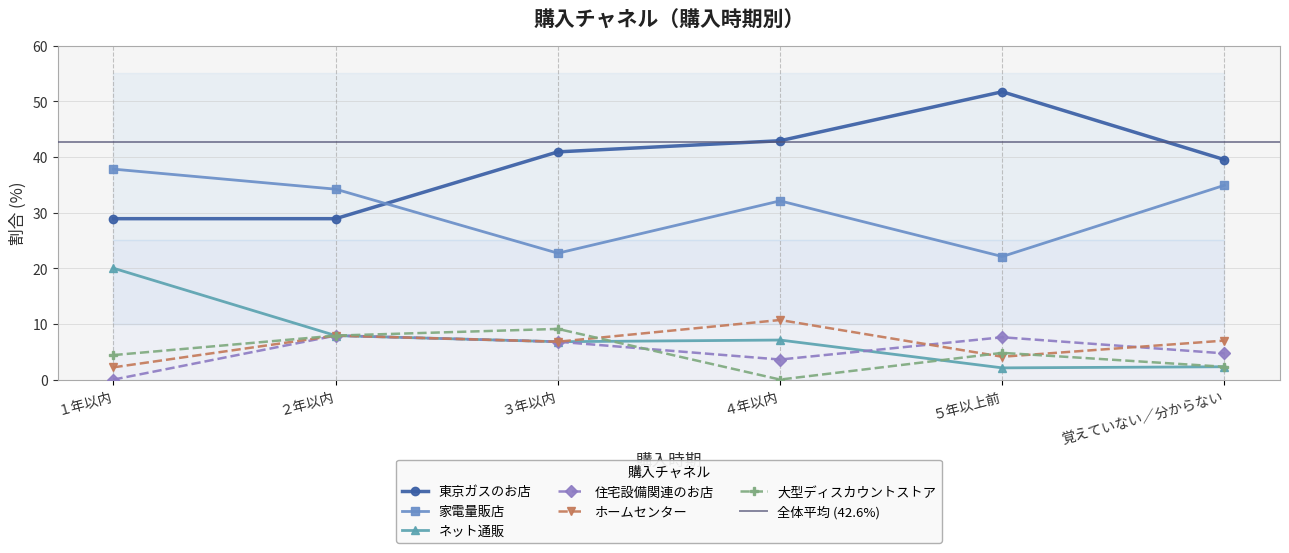

What is the difference between the second highest and minimum values in the 家電量販店 series?

12.8